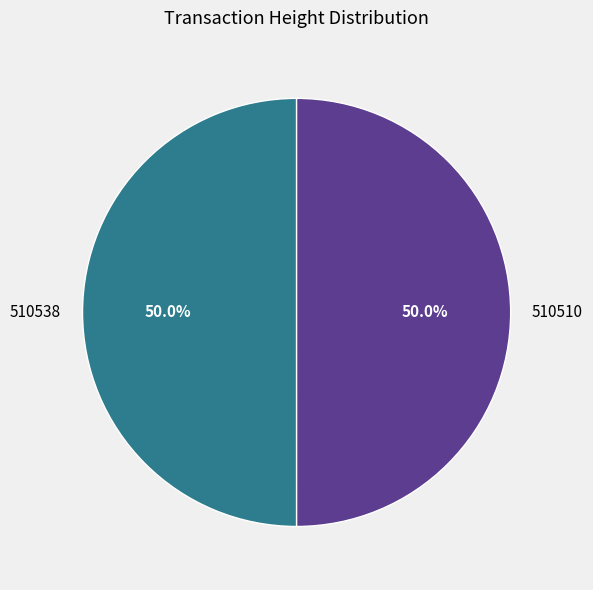

How much of the chart is everything except 510538?

50.0%